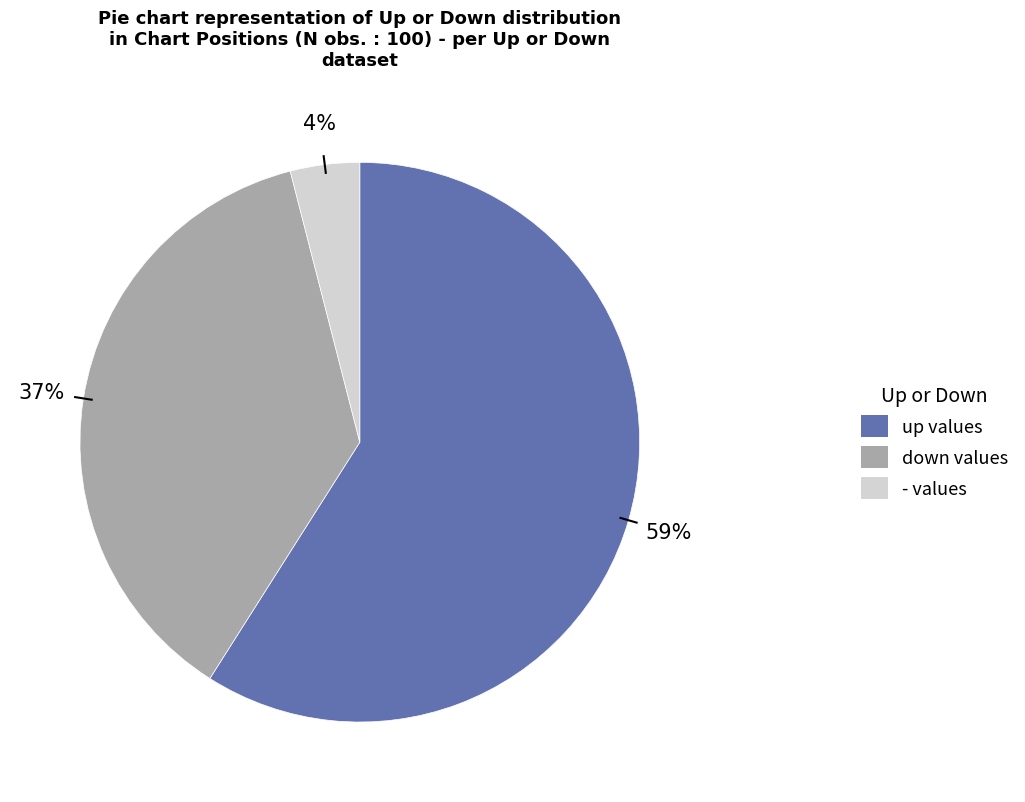

The - slice represents 4% of the pie. True or false?

True